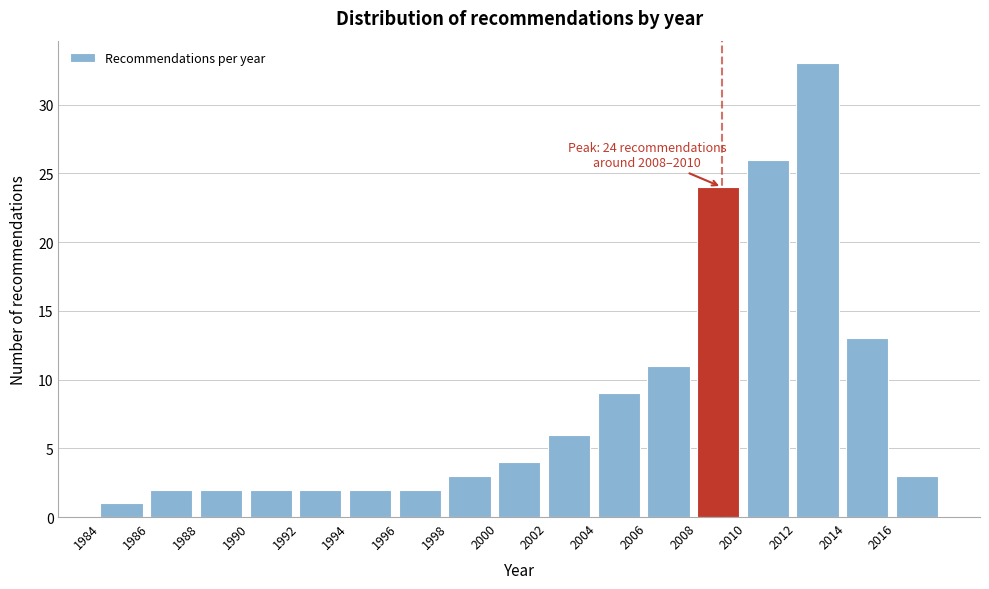

Which range on the x-axis has the tallest bar?

2012 to 2014